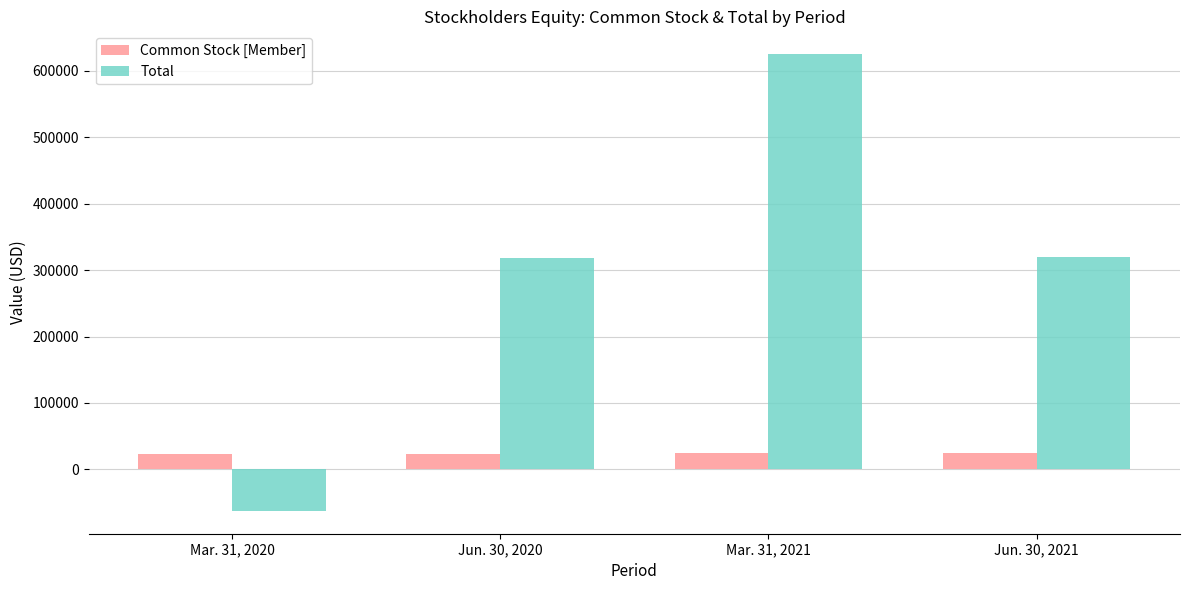

How many bars are there in total?

8